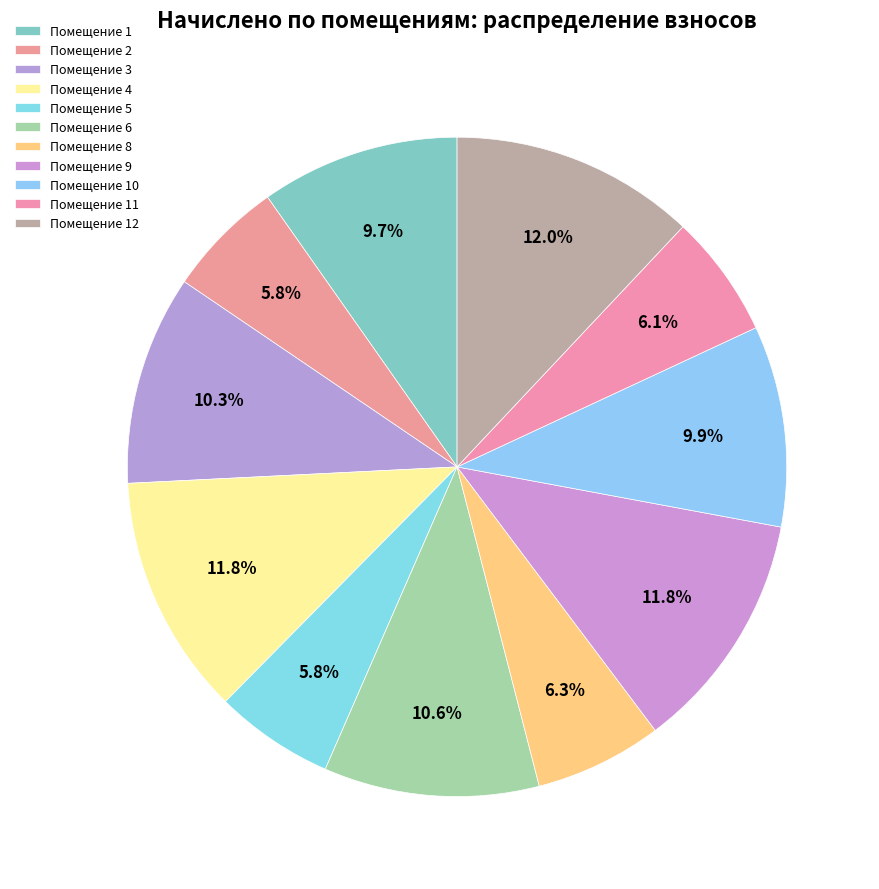

Which slice is the smallest?

2